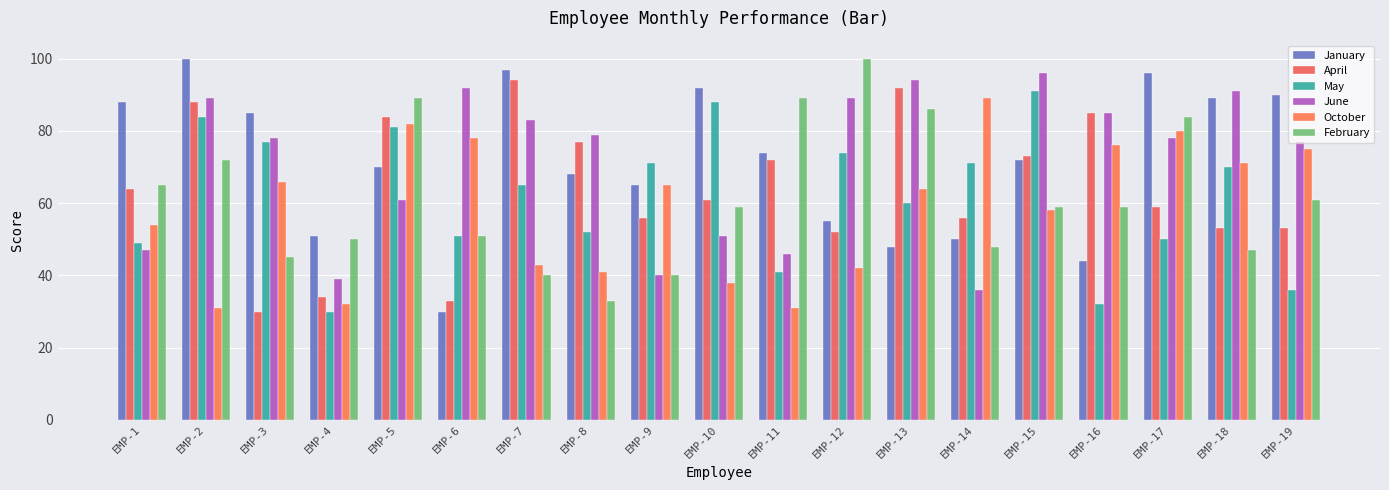

Reading left to right, what are all the values shown in this chart?

January: EMP-1=88	EMP-2=100	EMP-3=85	EMP-4=51	EMP-5=70	EMP-6=30	EMP-7=97	EMP-8=68	EMP-9=65	EMP-10=92	EMP-11=74	EMP-12=55	EMP-13=48	EMP-14=50	EMP-15=72	EMP-16=44	EMP-17=96	EMP-18=89	EMP-19=90
April: EMP-1=64	EMP-2=88	EMP-3=30	EMP-4=34	EMP-5=84	EMP-6=33	EMP-7=94	EMP-8=77	EMP-9=56	EMP-10=61	EMP-11=72	EMP-12=52	EMP-13=92	EMP-14=56	EMP-15=73	EMP-16=85	EMP-17=59	EMP-18=53	EMP-19=53
May: EMP-1=49	EMP-2=84	EMP-3=77	EMP-4=30	EMP-5=81	EMP-6=51	EMP-7=65	EMP-8=52	EMP-9=71	EMP-10=88	EMP-11=41	EMP-12=74	EMP-13=60	EMP-14=71	EMP-15=91	EMP-16=32	EMP-17=50	EMP-18=70	EMP-19=36
June: EMP-1=47	EMP-2=89	EMP-3=78	EMP-4=39	EMP-5=61	EMP-6=92	EMP-7=83	EMP-8=79	EMP-9=40	EMP-10=51	EMP-11=46	EMP-12=89	EMP-13=94	EMP-14=36	EMP-15=96	EMP-16=85	EMP-17=78	EMP-18=91	EMP-19=77
October: EMP-1=54	EMP-2=31	EMP-3=66	EMP-4=32	EMP-5=82	EMP-6=78	EMP-7=43	EMP-8=41	EMP-9=65	EMP-10=38	EMP-11=31	EMP-12=42	EMP-13=64	EMP-14=89	EMP-15=58	EMP-16=76	EMP-17=80	EMP-18=71	EMP-19=75
February: EMP-1=65	EMP-2=72	EMP-3=45	EMP-4=50	EMP-5=89	EMP-6=51	EMP-7=40	EMP-8=33	EMP-9=40	EMP-10=59	EMP-11=89	EMP-12=100	EMP-13=86	EMP-14=48	EMP-15=59	EMP-16=59	EMP-17=84	EMP-18=47	EMP-19=61